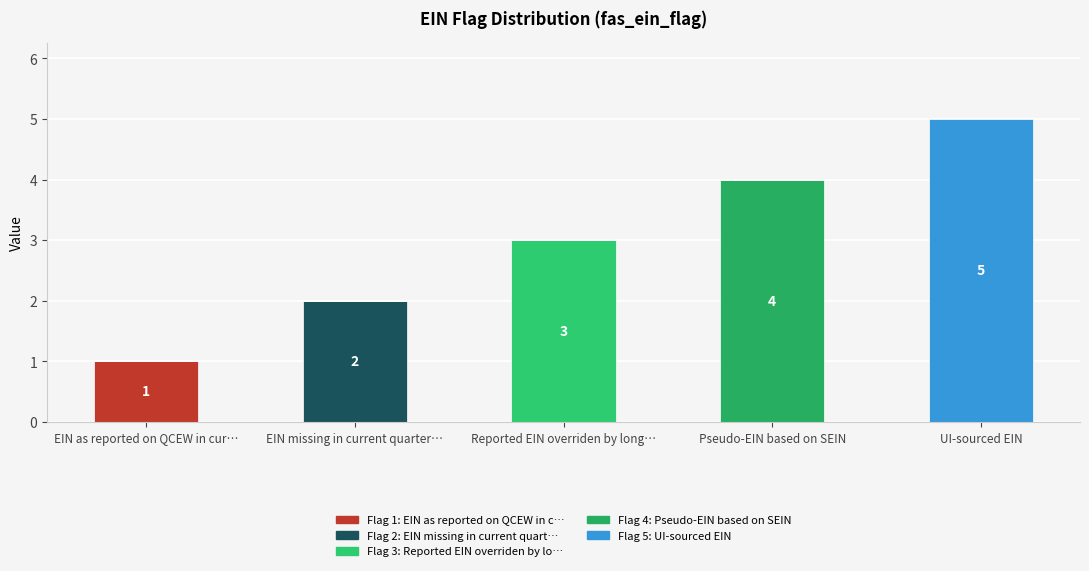

Does the chart contain stacked bars?

Yes